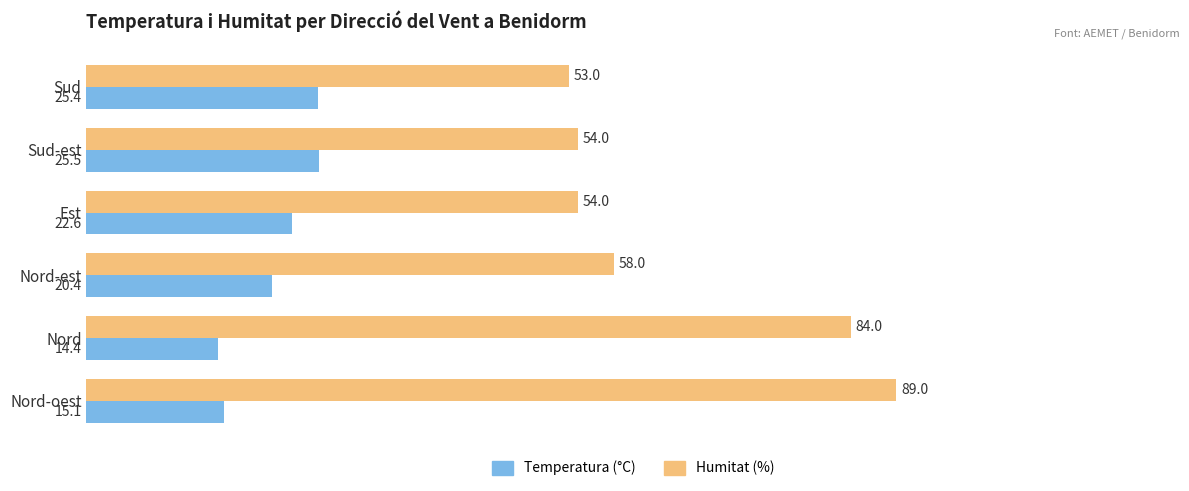

Where is Humitat (%) nearest to the value 71?

Nord-est